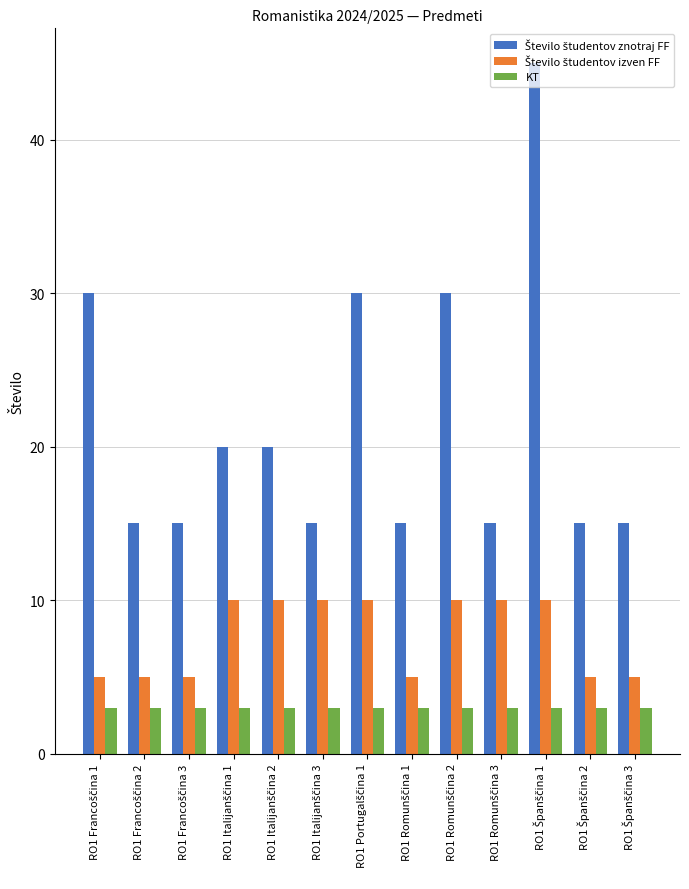

What is the greatest value displayed?

45